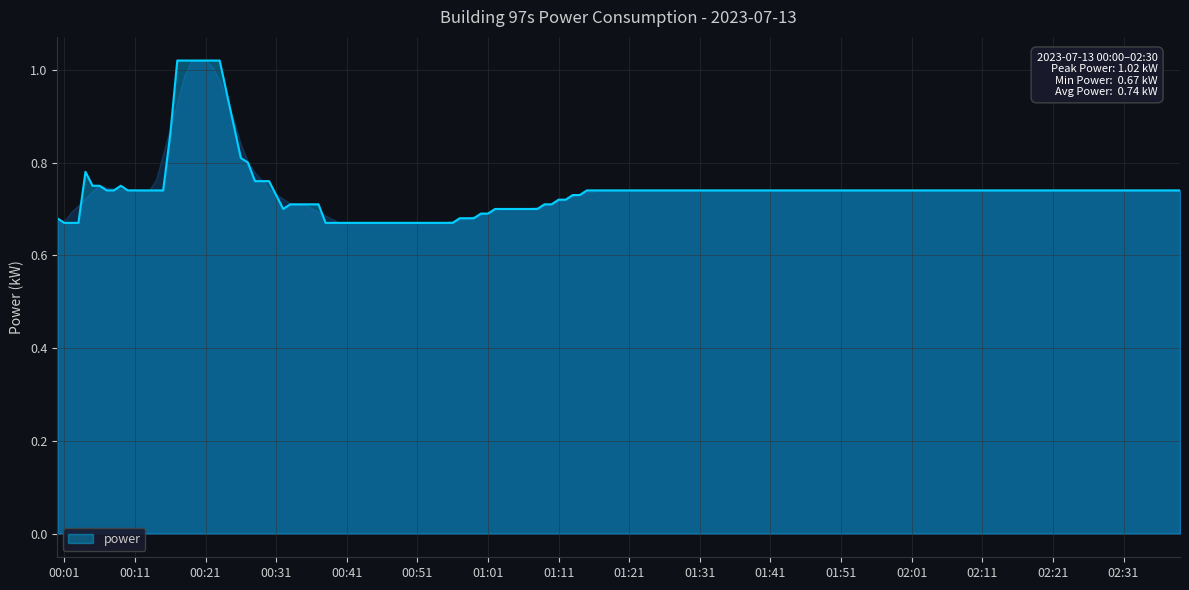

Does the chart have visible grid lines?

Yes